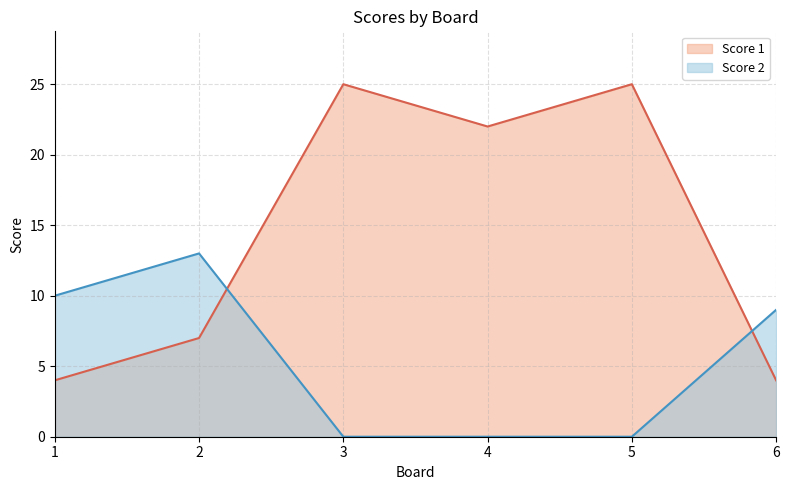

Which has a higher value, 2 or 5?

5